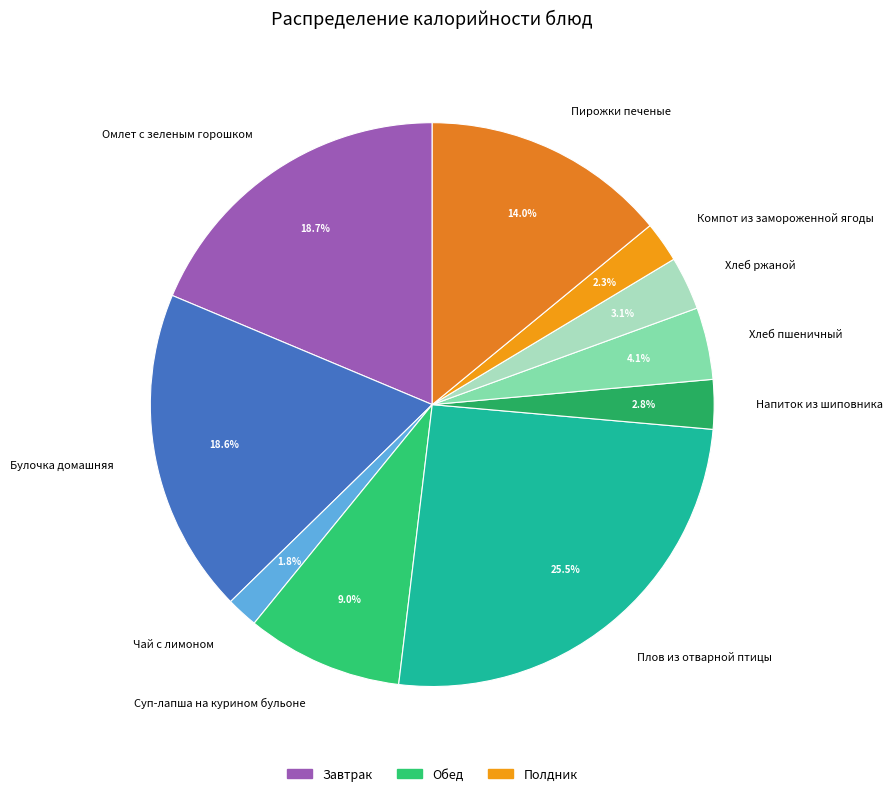

The Булочка домашняя slice represents 12% of the pie. True or false?

False